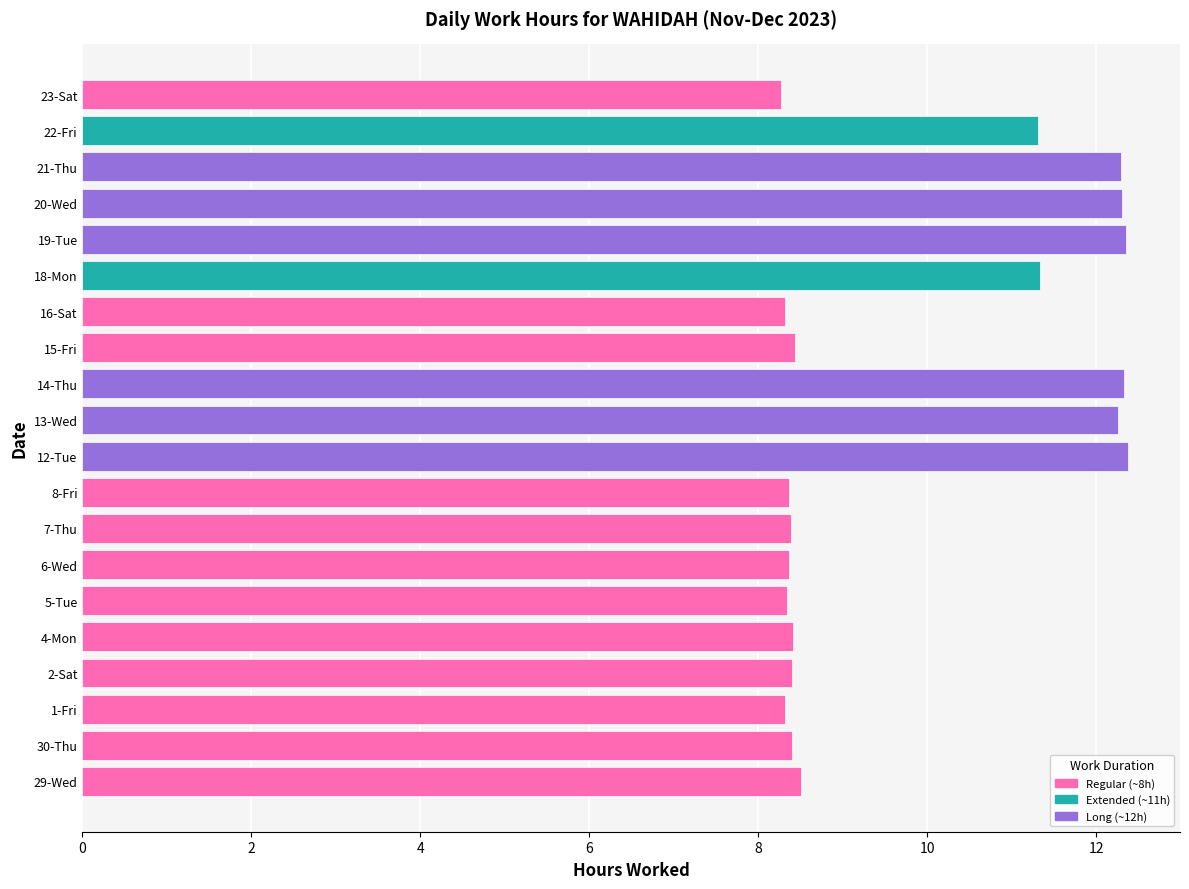

Is it true that the value at 6-Wed is 14.1?

False